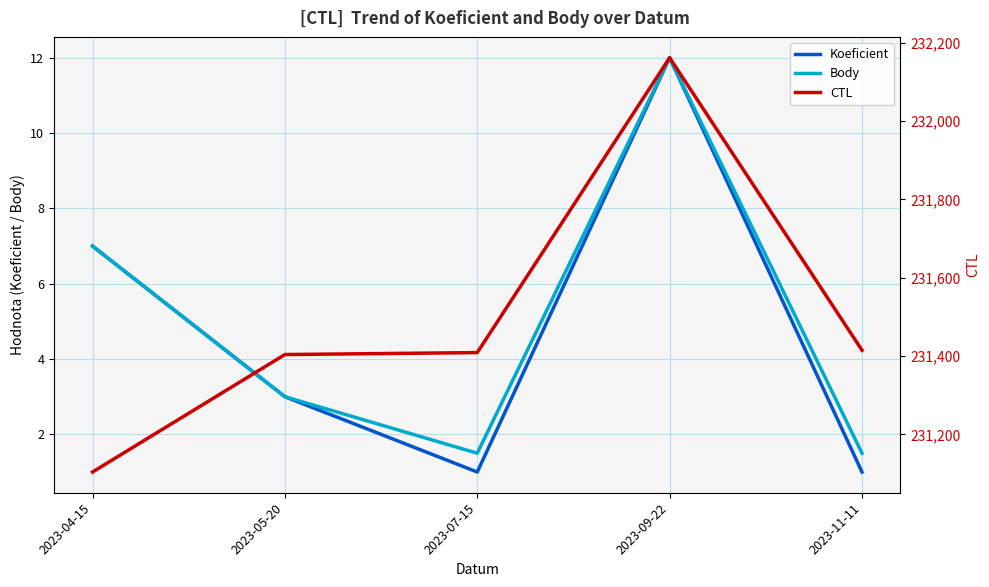

What is the difference between the maximum and minimum values in the CTL series?

1058.0